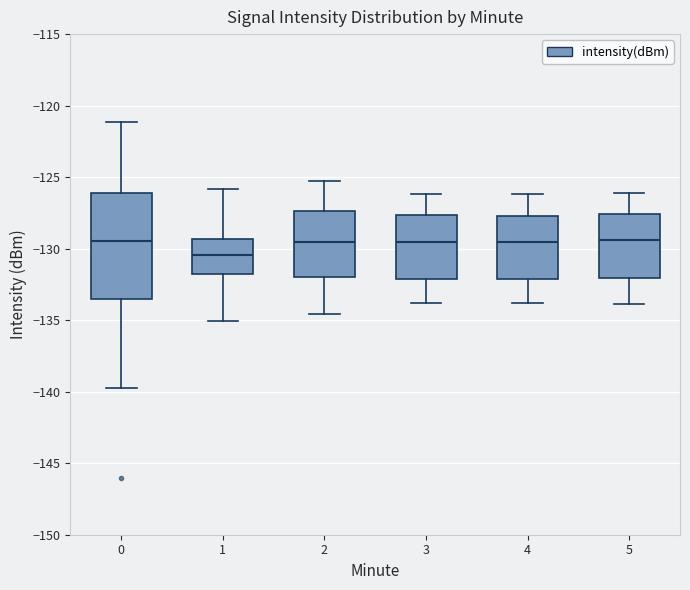

Which box is the tallest, from its lower edge to its upper edge?

0